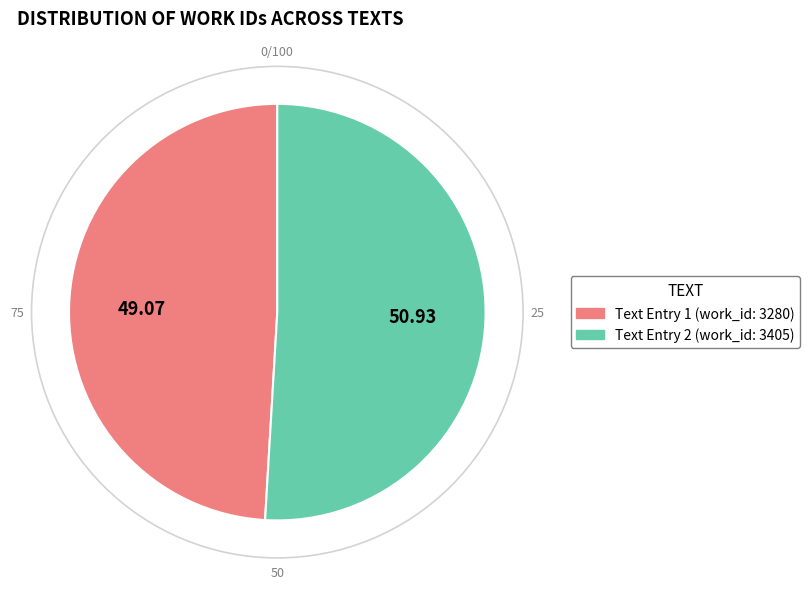

What is the largest slice in the pie chart?

Text Entry 2 (work_id: 3405)